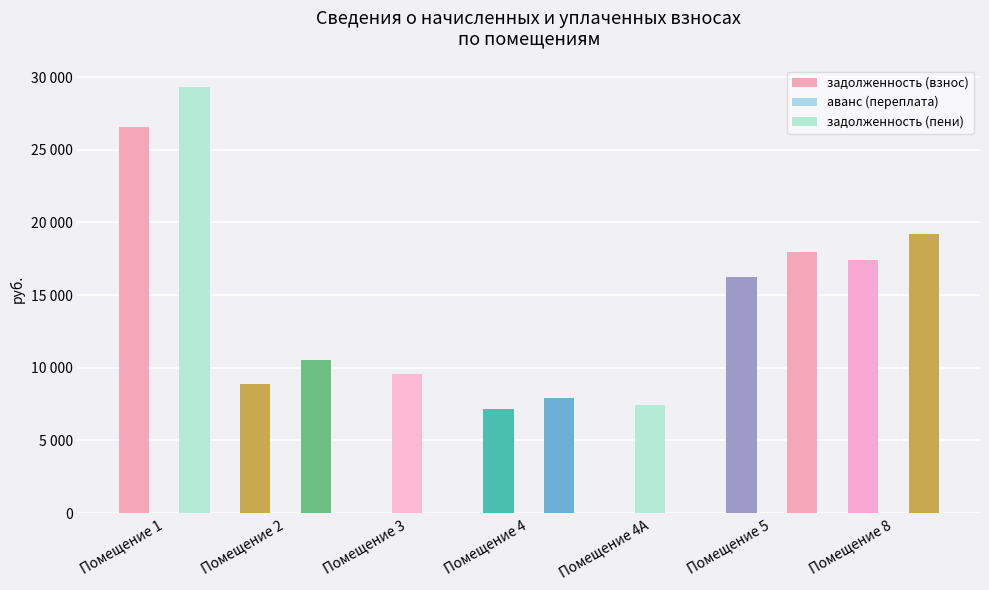

Does the chart contain stacked bars?

No